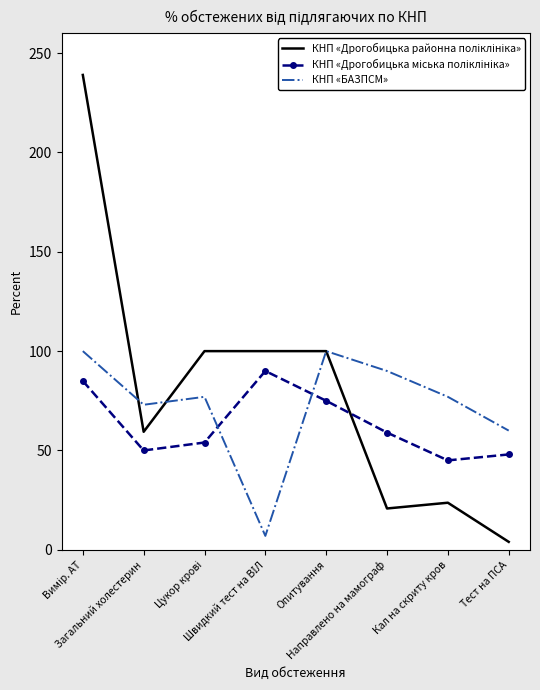

What is the lowest value of the КНП «БАЗПСМ» series?

7.0